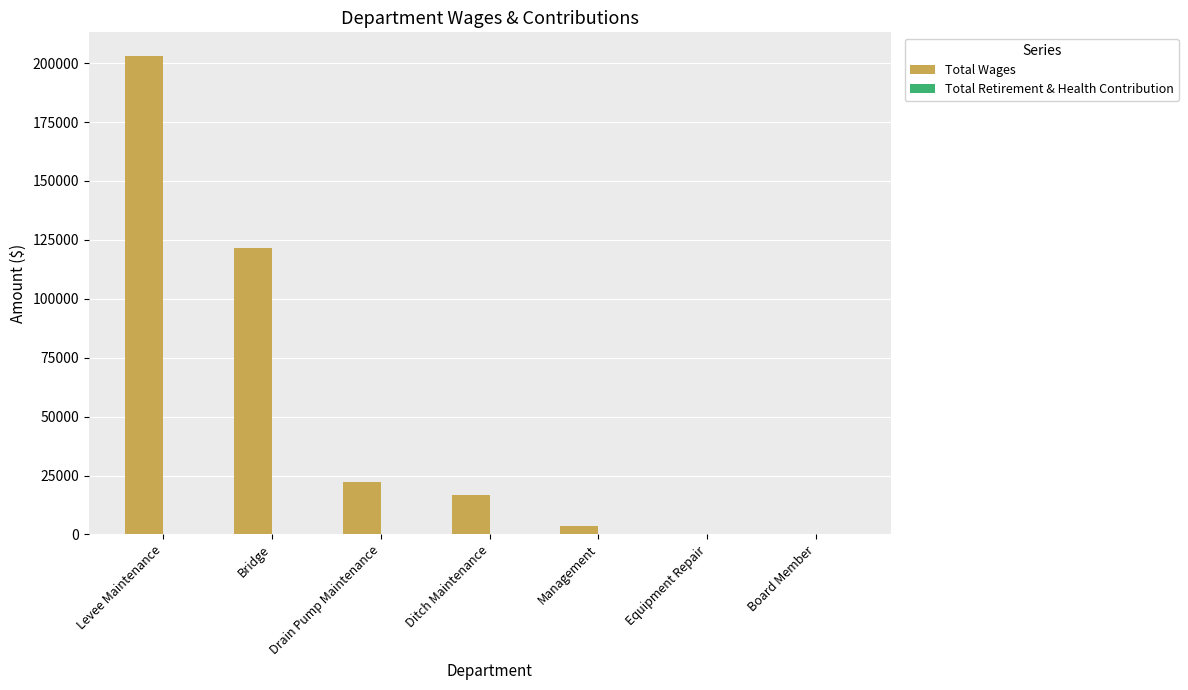

Are the bars horizontal?

No